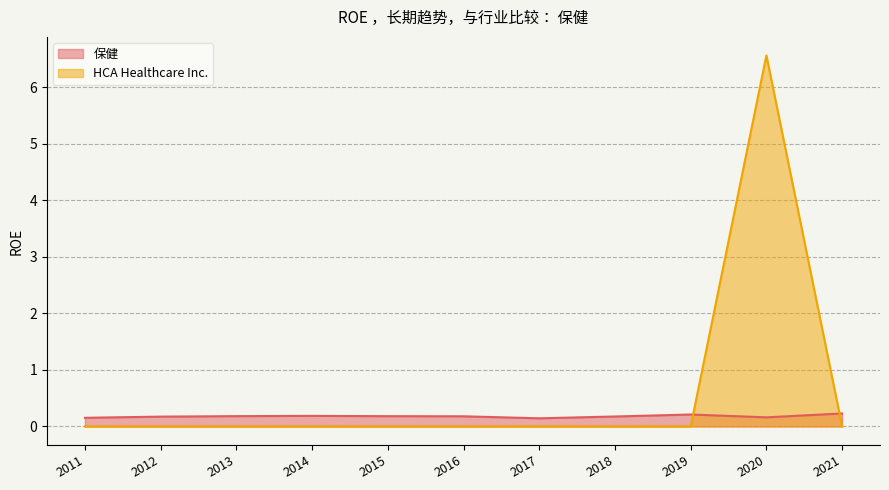

At which label does HCA Healthcare Inc. reach its peak?

2020